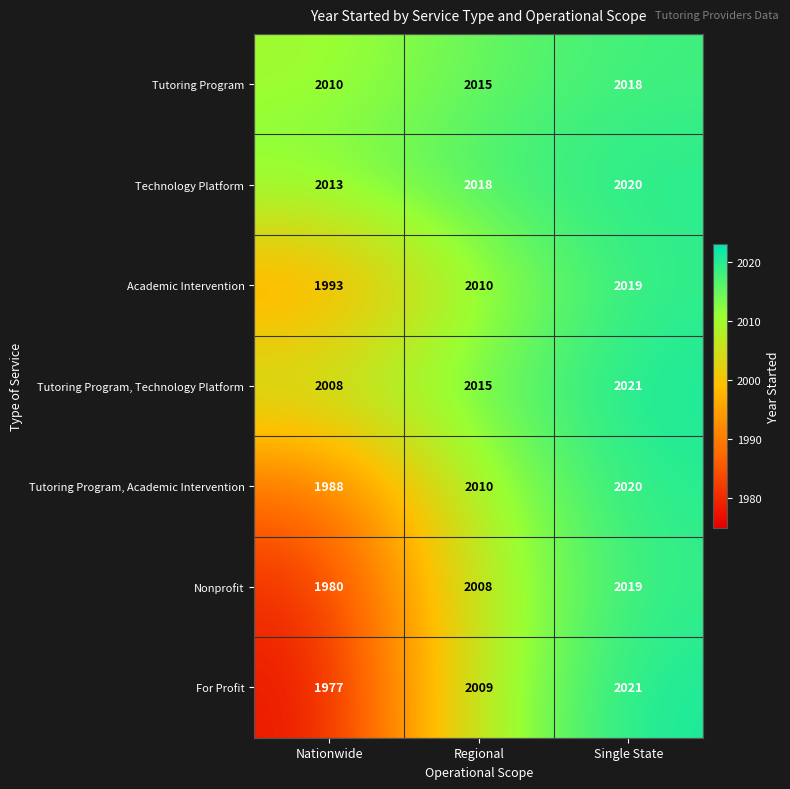

Where is Academic Intervention nearest to the value 2006?

Regional